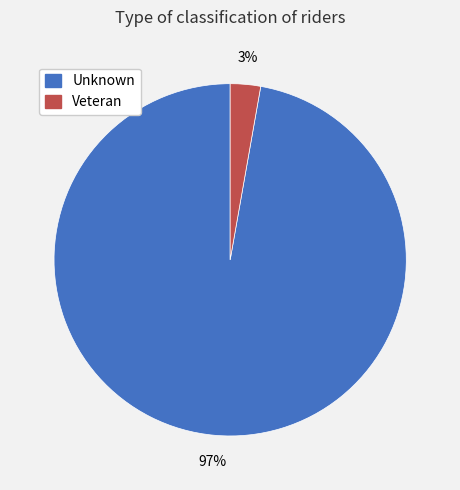

Combined, do Veteran and Unknown account for over 50%?

Yes